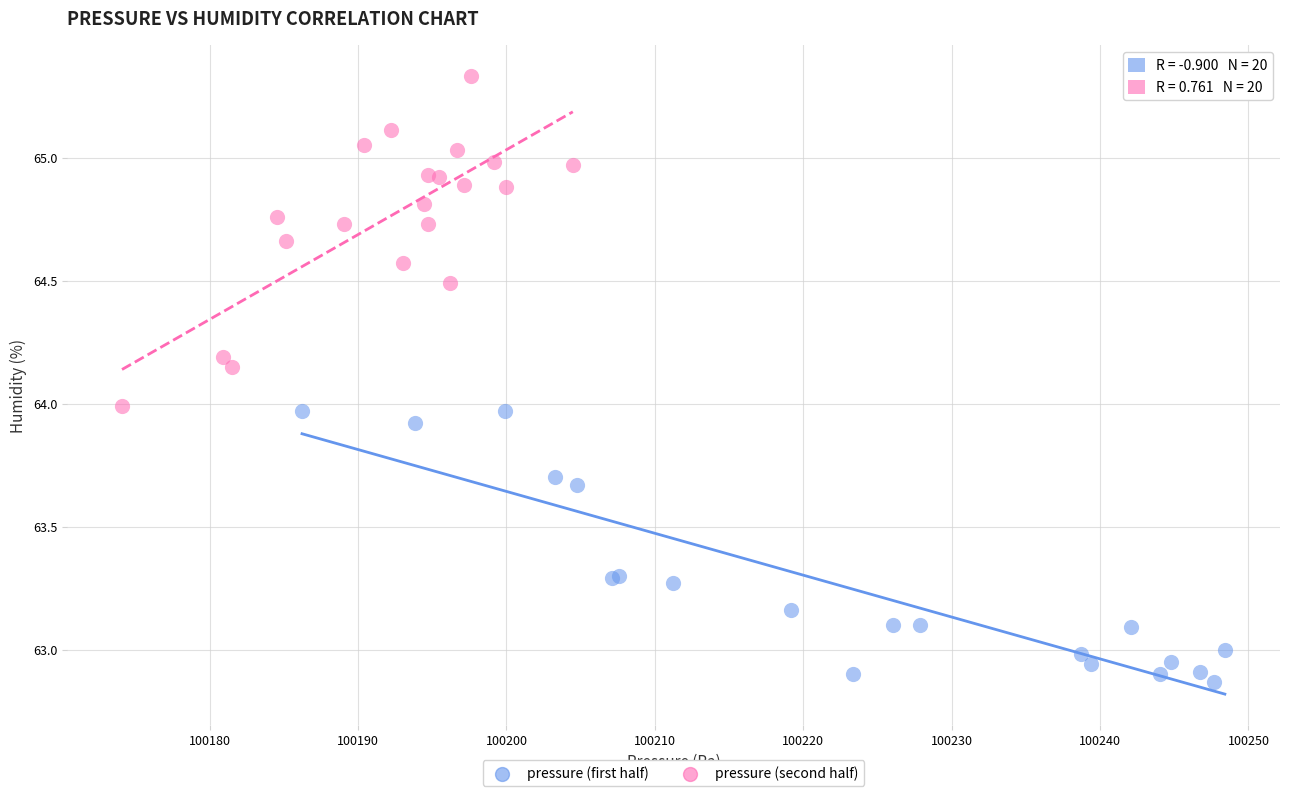

Which series reaches the minimum Y coordinate?

pressure (first half)